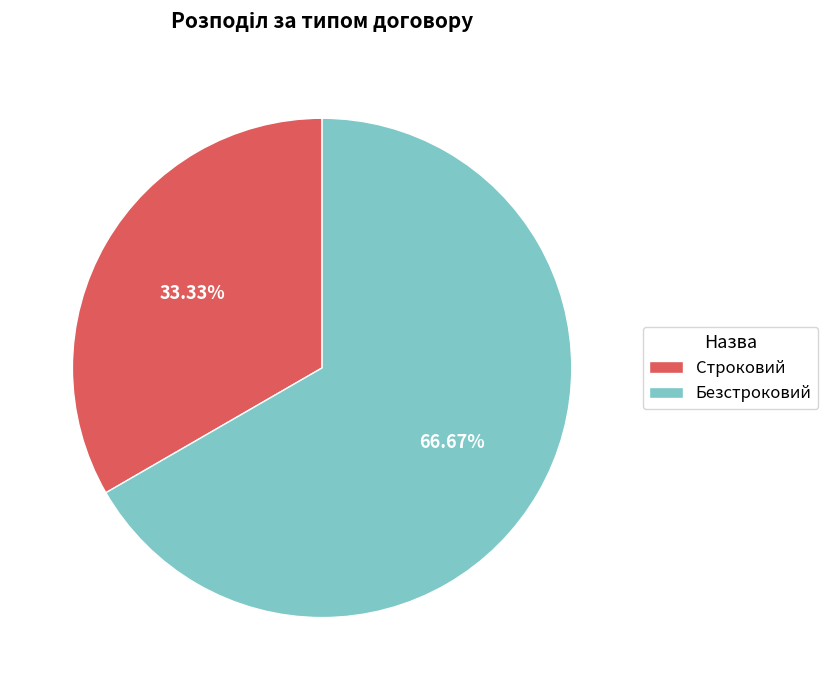

Which category has the smallest portion of the pie?

Строковий